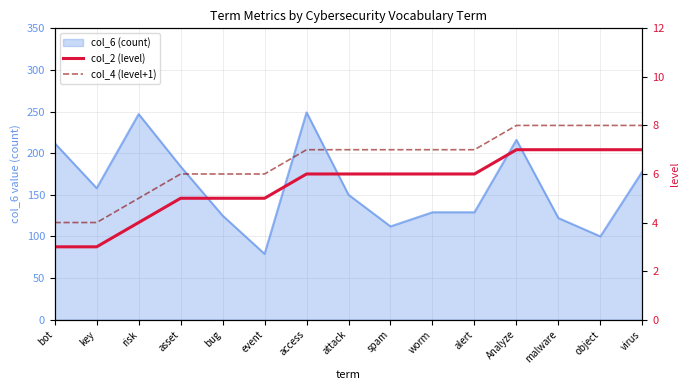

Is it true that col_2 (level) equals 6 at risk?

False